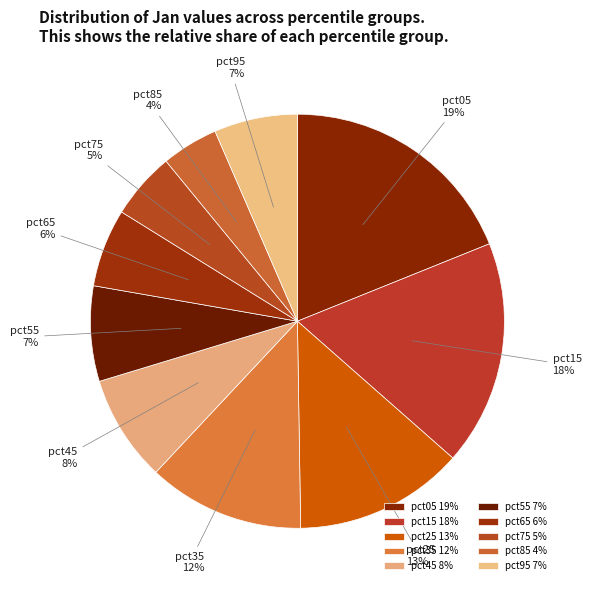

True or false: pct65 accounts for 6% of the total.

True